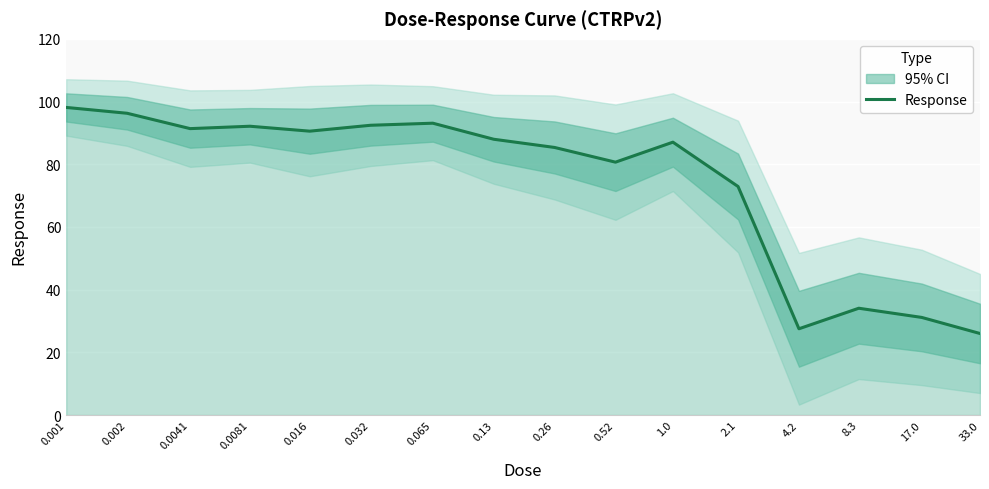

What is the label of the 3rd point from the right?

8.3